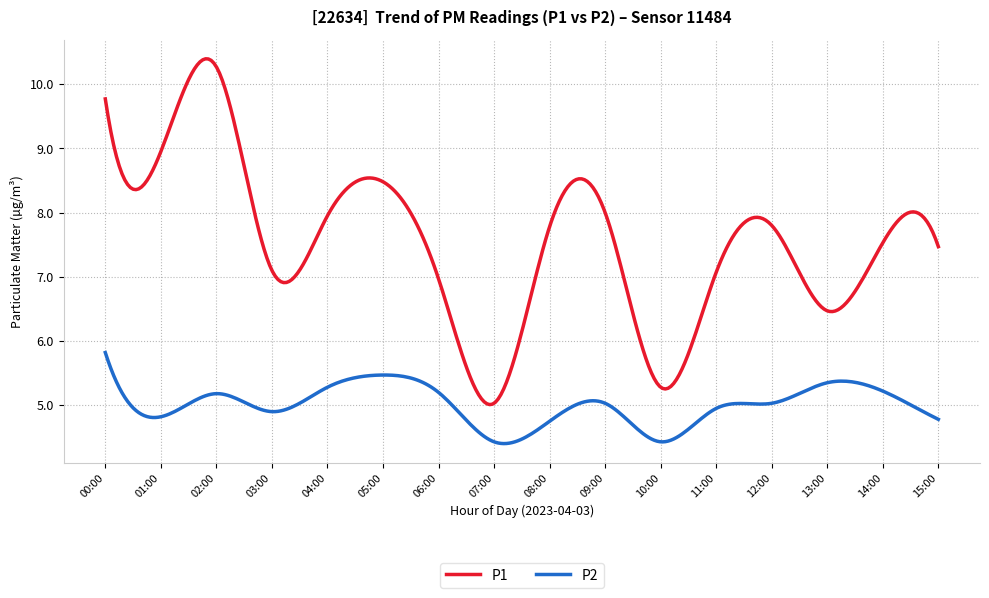

True or false: P2 and P1 intersect in this chart.

False